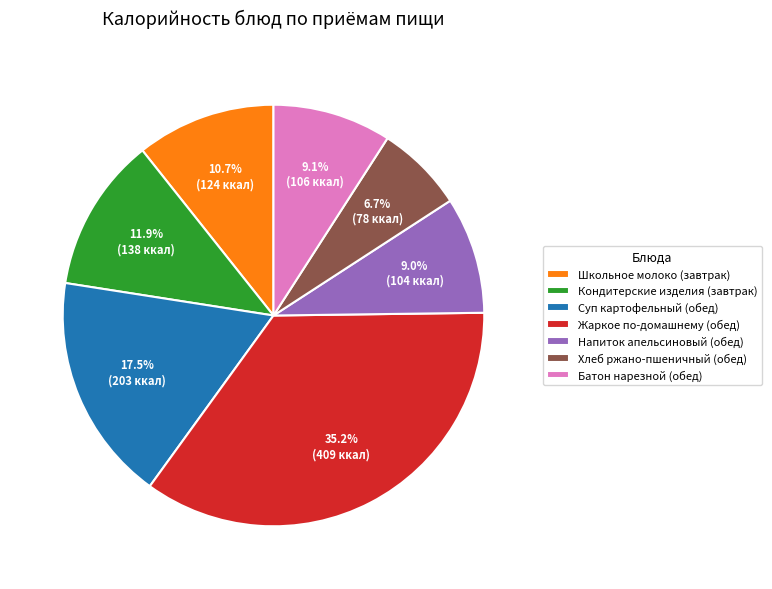

What is the smallest slice in the pie chart?

Хлеб ржано-пшеничный (обед)